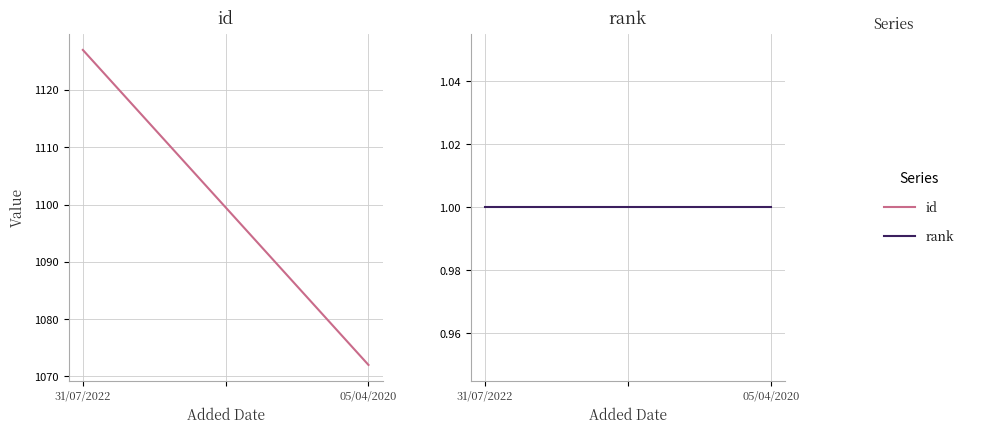

What is the total value across all series at 05/04/2020?

1073